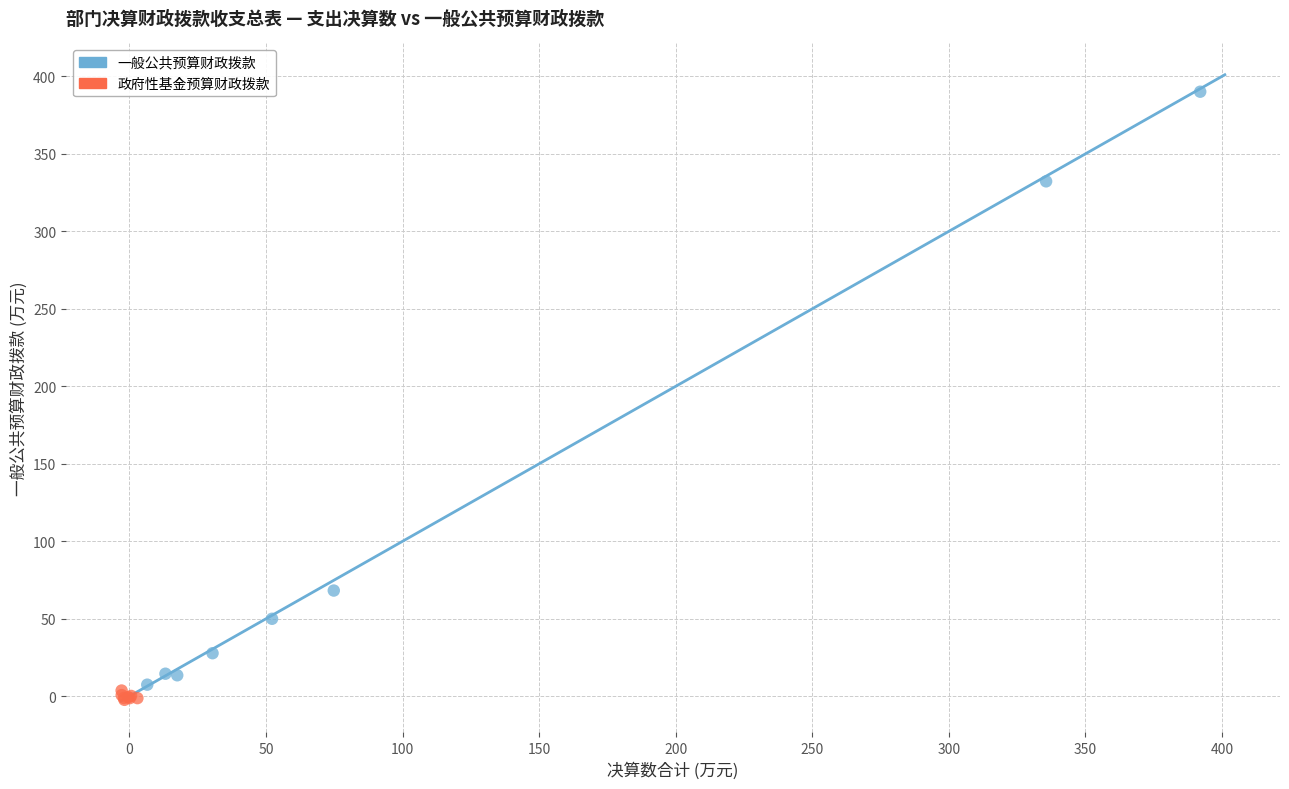

Which series reaches the maximum Y coordinate?

一般公共预算财政拨款